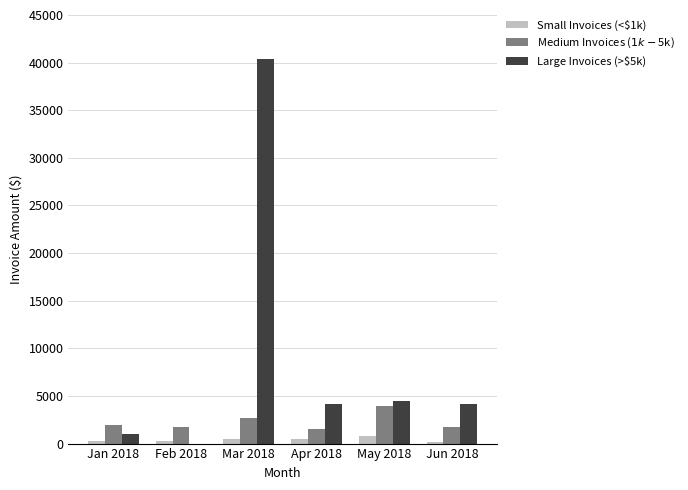

Is it true that Large Invoices (>$5k) equals 7174.4 at Jun 2018?

False